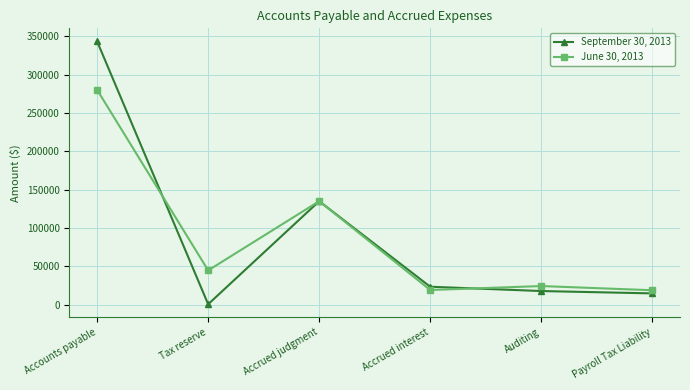

What is the label of the 4th point from the right?

Accrued judgment